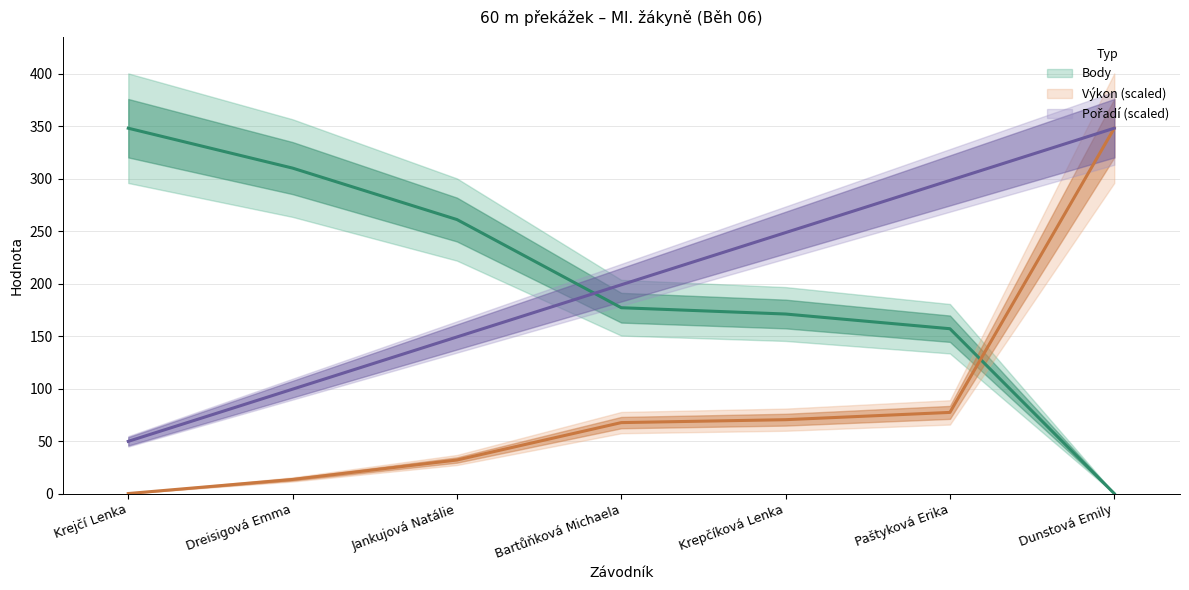

List the labels in order of Pořadí value, smallest first.

Krejčí Lenka, Dreisigová Emma, Jankujová Natálie, Bartůňková Michaela, Krepčíková Lenka, Paštyková Erika, Dunstová Emily